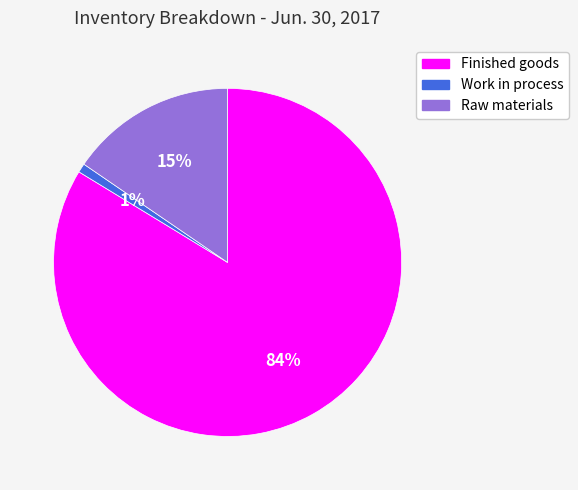

True or false: Raw materials accounts for 6% of the total.

False